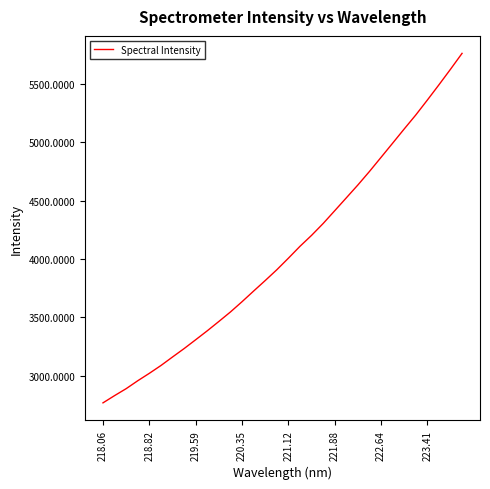

What is the maximum value shown in the chart?

5761.9